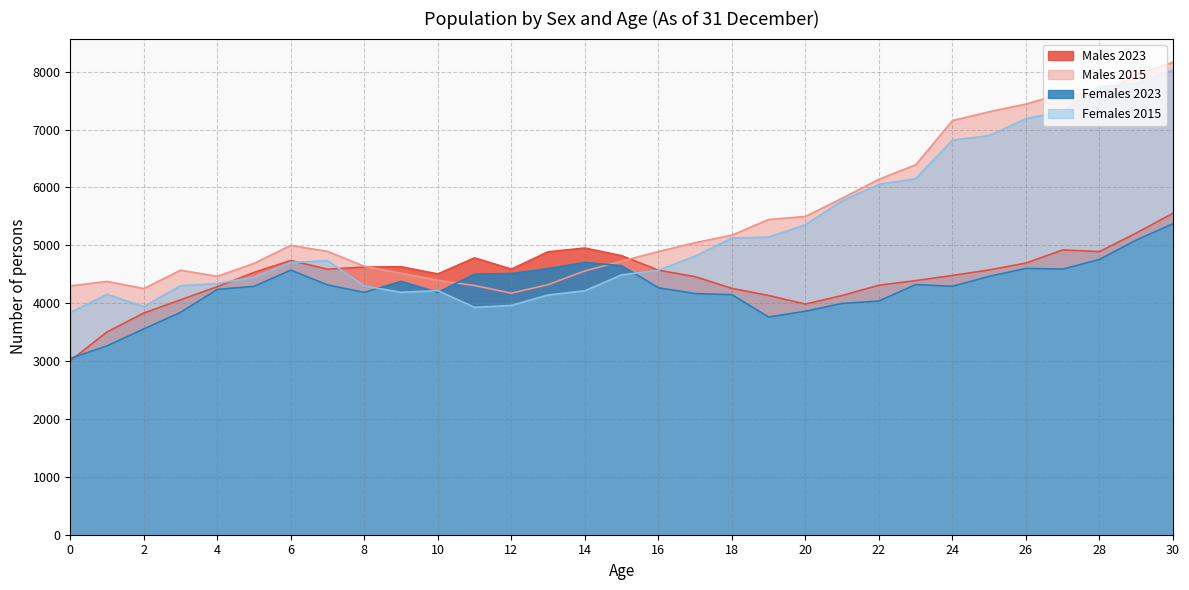

Reading left to right, list all the values displayed in this chart.

Males 2023: 0=3004	1=3503	2=3830	3=4058	4=4285	5=4532	6=4737	7=4587	8=4624	9=4629	10=4506	11=4783	12=4588	13=4888	14=4953	15=4820	16=4570	17=4458	18=4256	19=4133	20=3984	21=4132	22=4311	23=4390	24=4479	25=4574	26=4693	27=4920	28=4891	29=5211	30=5554
Males 2015: 0=4299	1=4376	2=4253	3=4569	4=4464	5=4688	6=4999	7=4894	8=4637	9=4518	10=4395	11=4305	12=4173	13=4321	14=4557	15=4726	16=4892	17=5045	18=5175	19=5446	20=5498	21=5814	22=6141	23=6390	24=7155	25=7307	26=7440	27=7626	28=7582	29=7945	30=8163
Females 2023: 0=3046	1=3263	2=3555	3=3841	4=4238	5=4291	6=4571	7=4315	8=4187	9=4376	10=4187	11=4502	12=4512	13=4597	14=4703	15=4648	16=4266	17=4166	18=4146	19=3761	20=3861	21=3996	22=4037	23=4322	24=4292	25=4463	26=4601	27=4589	28=4755	29=5090	30=5372
Females 2015: 0=3838	1=4153	2=3941	3=4301	4=4340	5=4450	6=4703	7=4735	8=4298	9=4188	10=4217	11=3928	12=3962	13=4142	14=4215	15=4489	16=4569	17=4813	18=5126	19=5141	20=5354	21=5770	22=6053	23=6152	24=6817	25=6895	26=7188	27=7313	28=7740	29=7795	30=8029